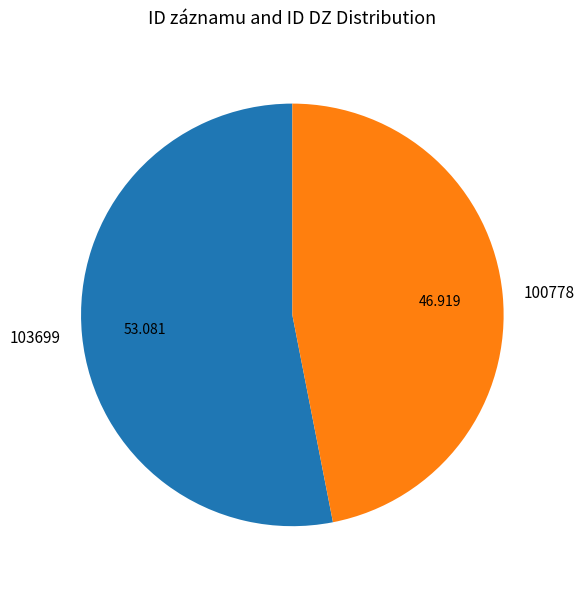

Which has a higher value, 103699 or 100778?

103699